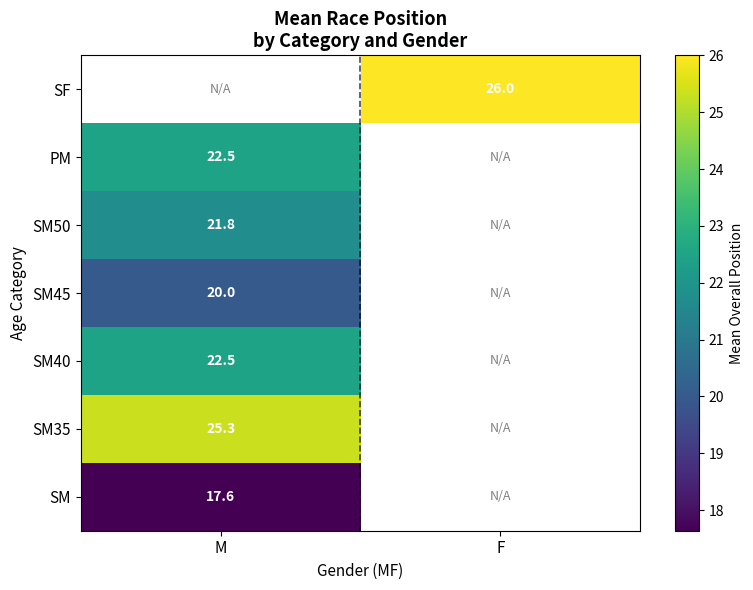

What value does the SM40 series have at M?

22.5